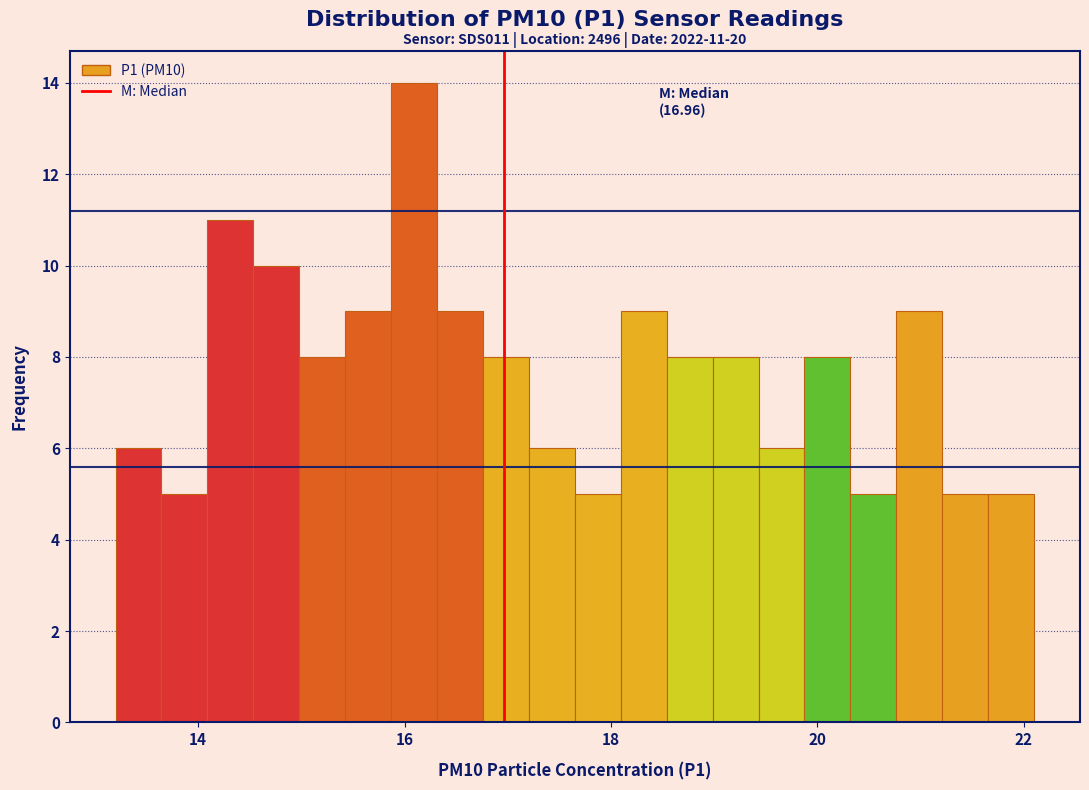

Read against the x-axis, roughly where is the centre of the tallest bar?

16.0